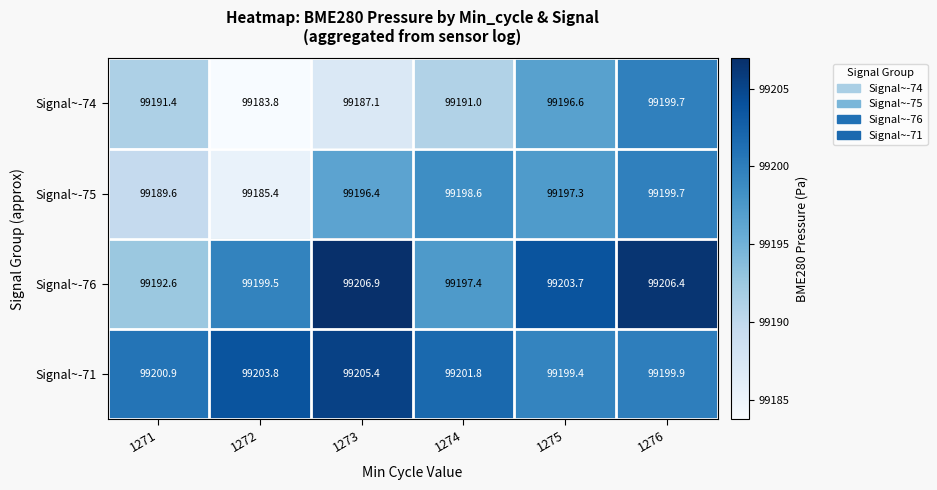

Reading right to left, list all the values displayed in this chart.

Signal~-74: 1276=99199.7	1275=99196.6	1274=99191.0	1273=99187.1	1272=99183.8	1271=99191.4
Signal~-75: 1276=99199.7	1275=99197.3	1274=99198.6	1273=99196.4	1272=99185.4	1271=99189.6
Signal~-76: 1276=99206.4	1275=99203.7	1274=99197.4	1273=99206.9	1272=99199.5	1271=99192.6
Signal~-71: 1276=99199.9	1275=99199.4	1274=99201.8	1273=99205.4	1272=99203.8	1271=99200.9